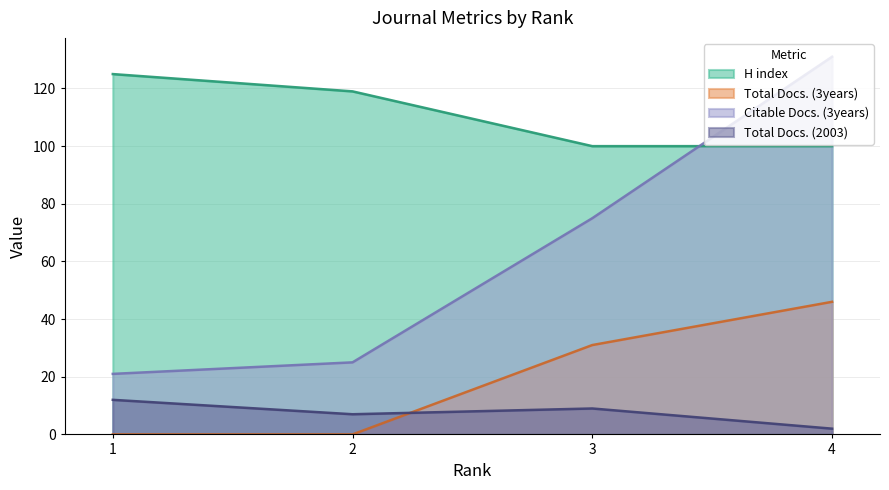

Is it true that Citable Docs. (3years) equals 29 at 3?

False